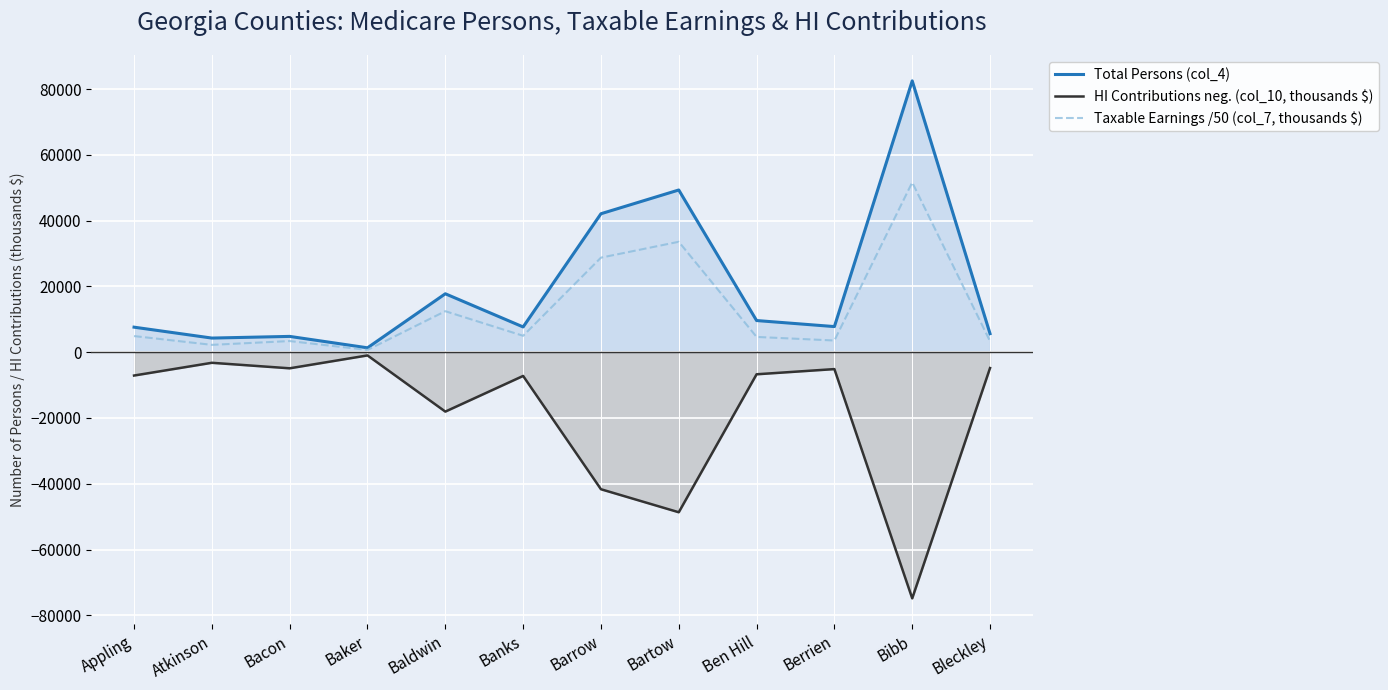

Which series changed the most between Berrien and Bleckley?

Total Persons (col_4)